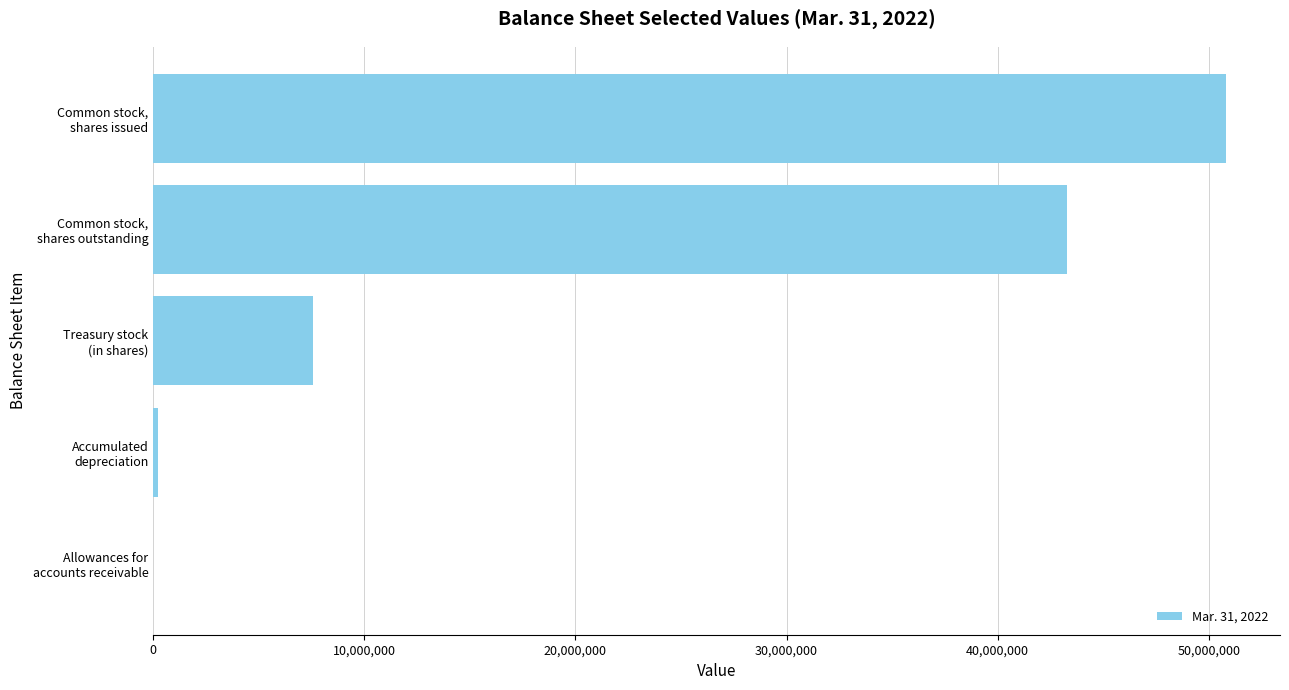

What is the maximum value shown in the chart?

50830000